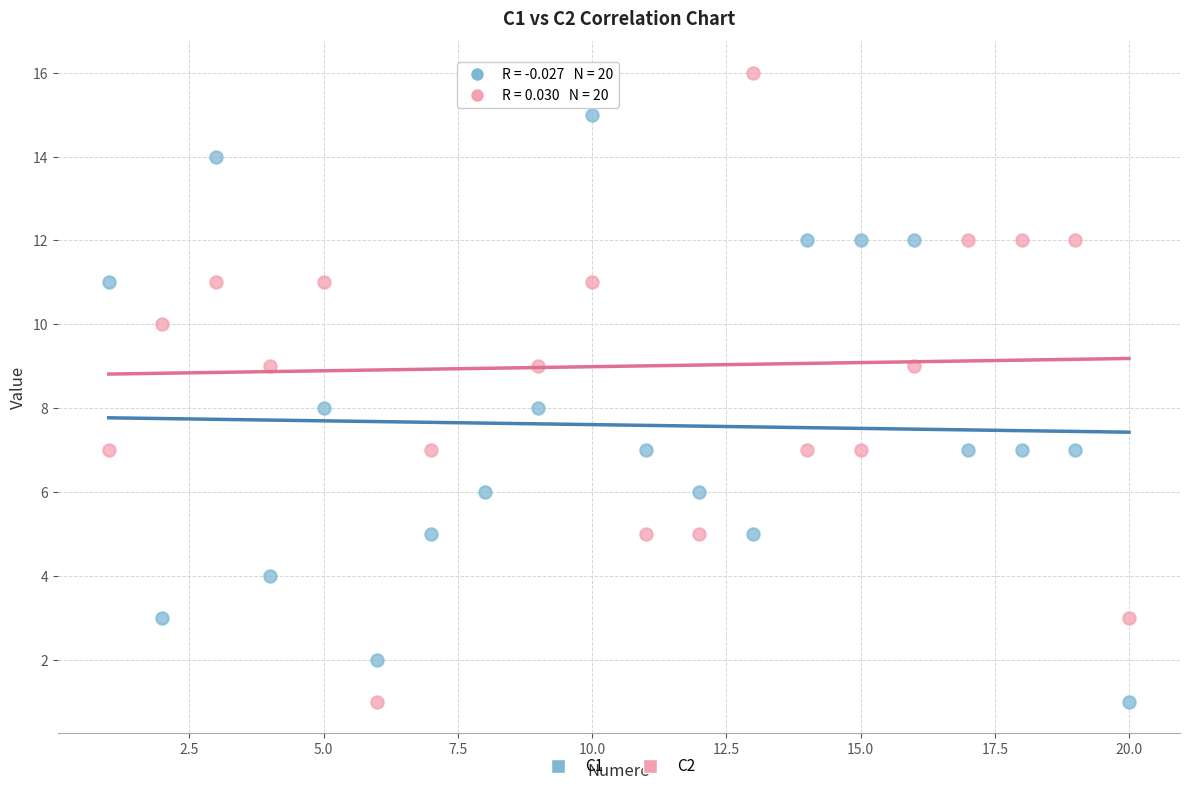

Across all data points, what is the range of Y values (max minus min)?

15